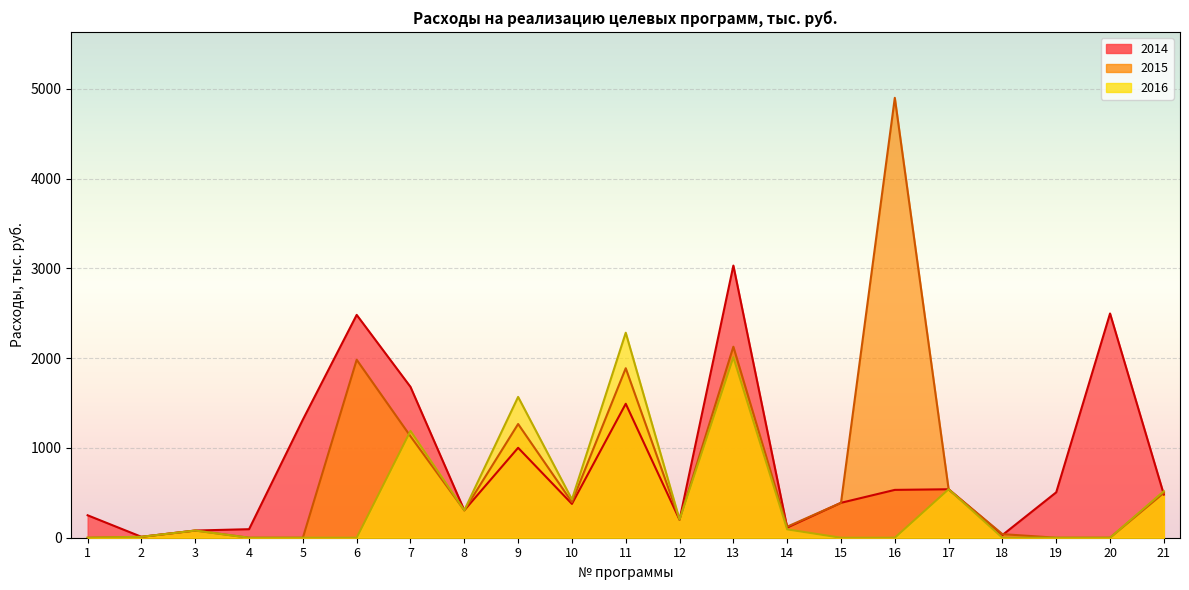

What is the spread (max minus min) of values at 20?

2498.5